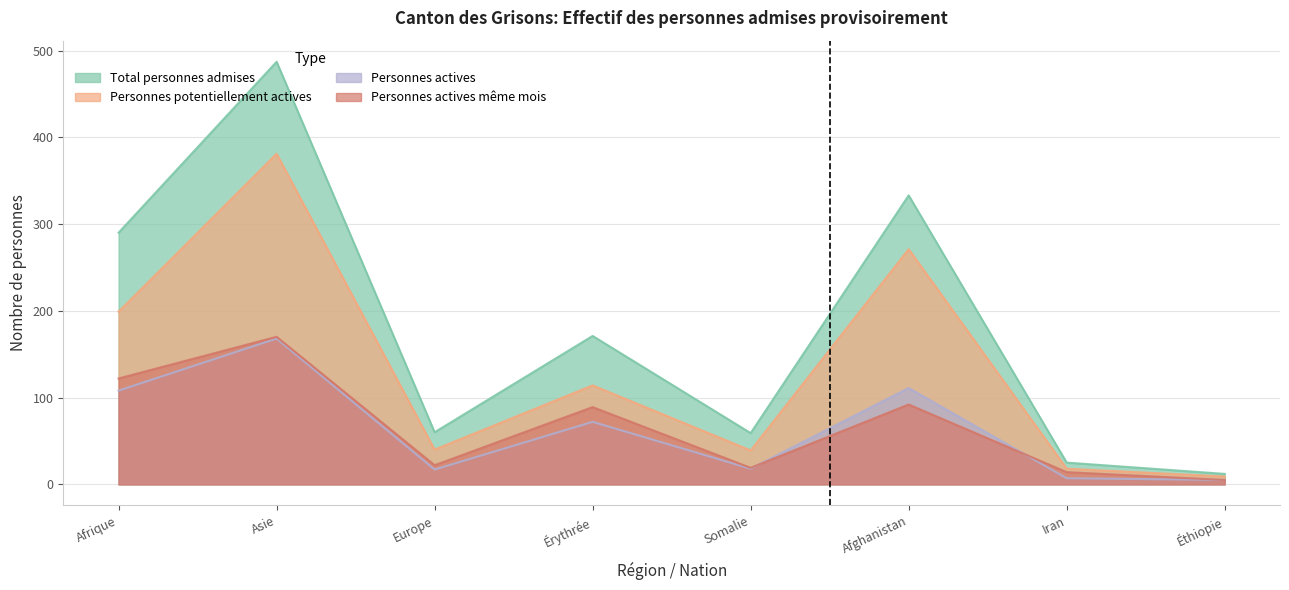

What is the lowest value of the Total personnes admises series?

12